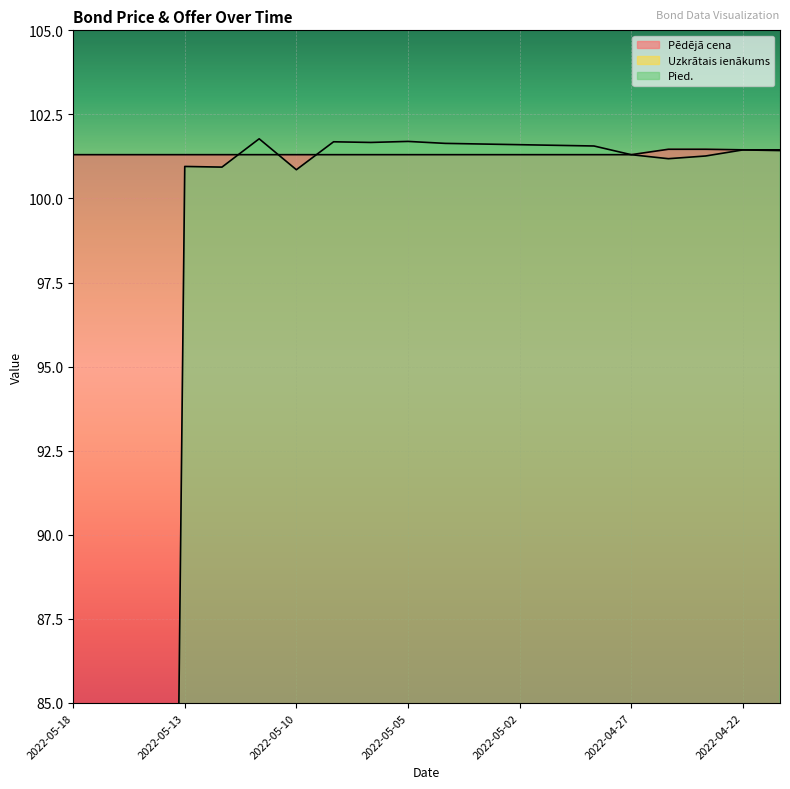

Which series has the largest range (max minus min)?

Pied.